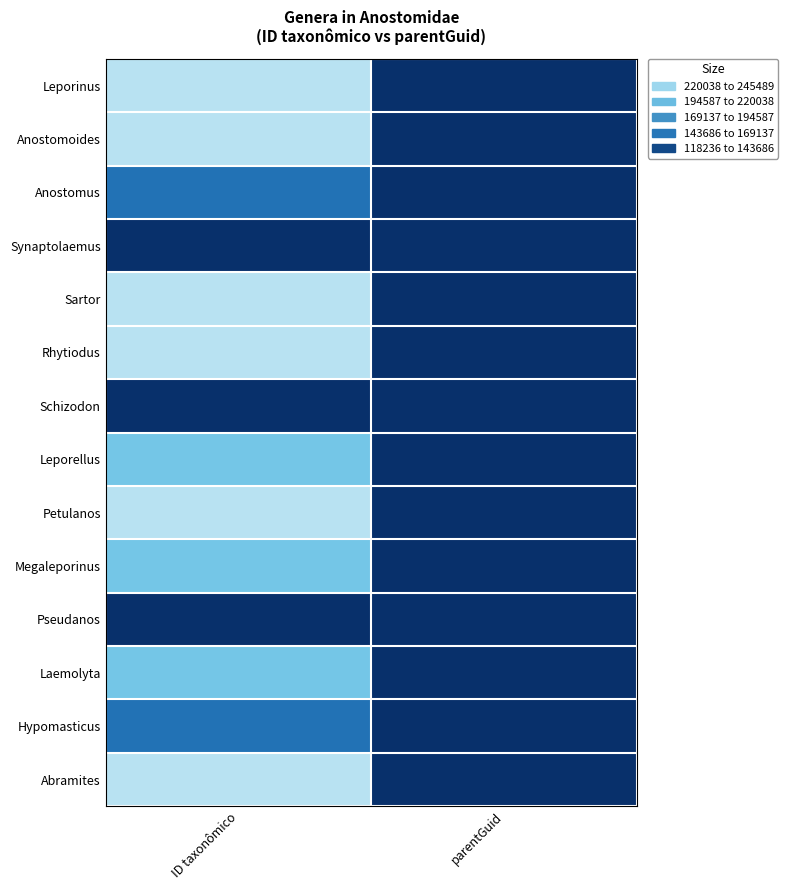

Rank the series by their maximum value, from lowest to highest.

Synaptolaemus, Schizodon, Pseudanos, Hypomasticus, Anostomus, Megaleporinus, Leporellus, Laemolyta, Anostomoides, Leporinus, Petulanos, Abramites, Sartor, Rhytiodus